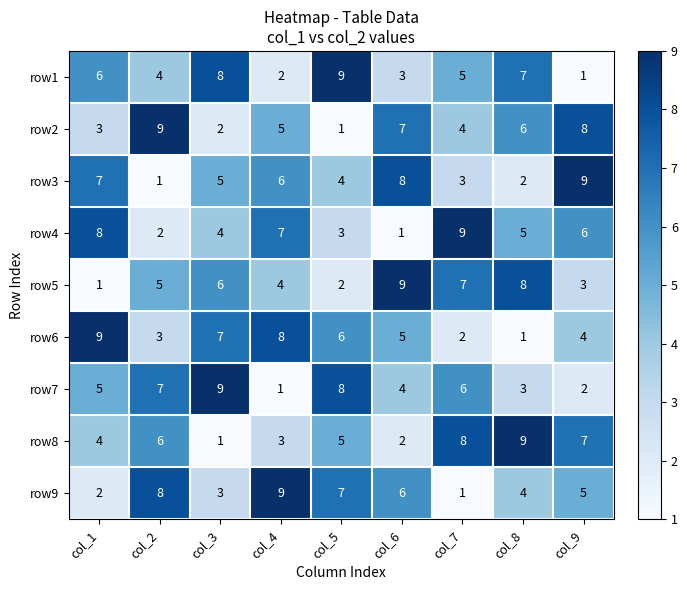

At how many categories does at least one series exceed 4?

9